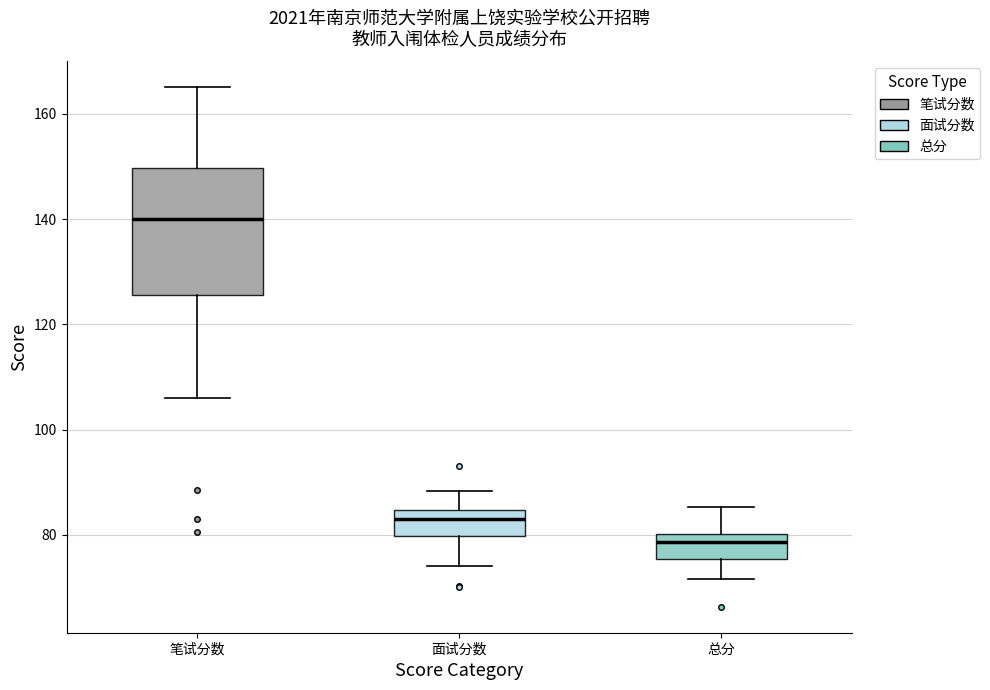

Which box's median line is the lowest?

总分